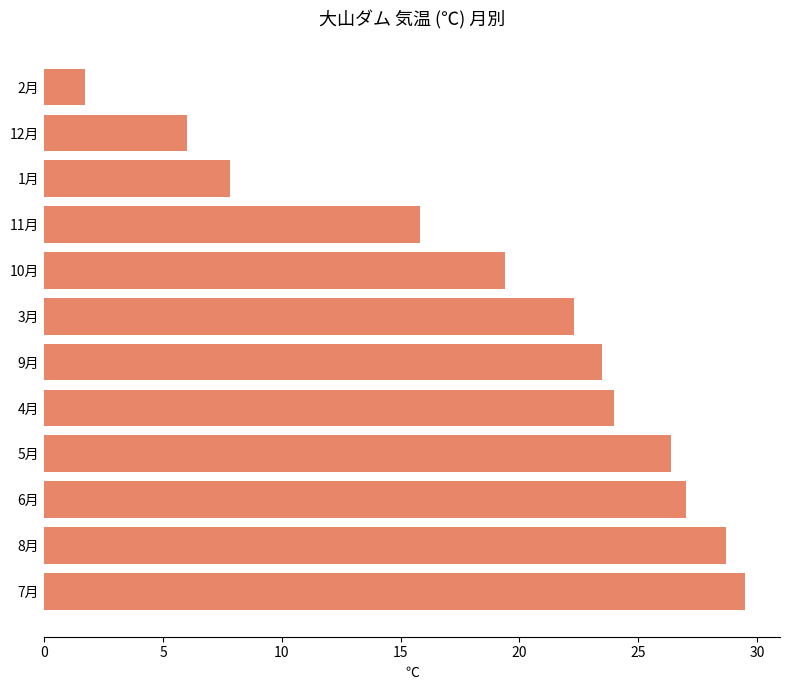

What is the difference between the second highest and minimum values?

27.0